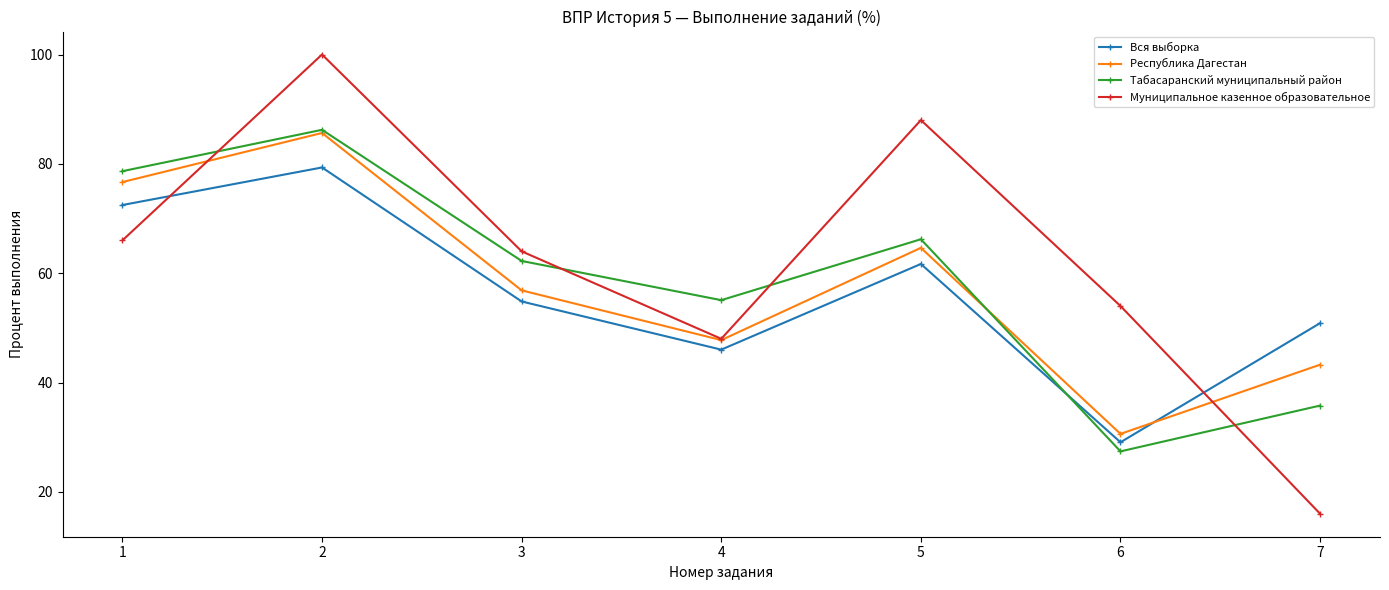

Is the value of Табасаранский муниципальный район at 6 greater than the value of Вся выборка at 2?

No